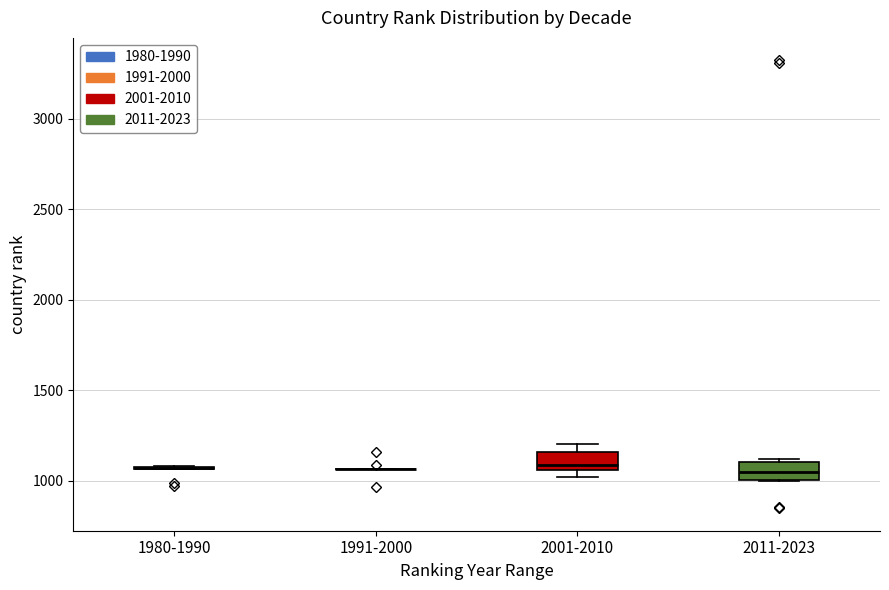

Reading left to right, transcribe this box plot: for each box, give where its median line is, the range the box spans, and where its two whiskers end, as read against the y-axis. The values are not printed on the chart, so give them approximately, as read against the axis.

1980-1990: box collapsed to a line at 1050, whiskers 1050 to 1100
1991-2000: box collapsed to a line at 1050, whiskers 1050 to 1050
2001-2010: median 1100, box 1050 to 1150, whiskers 1000 to 1200
2011-2023: median 1050, box 1000 to 1100, whiskers 1000 to 1100 (just above the box's upper edge)